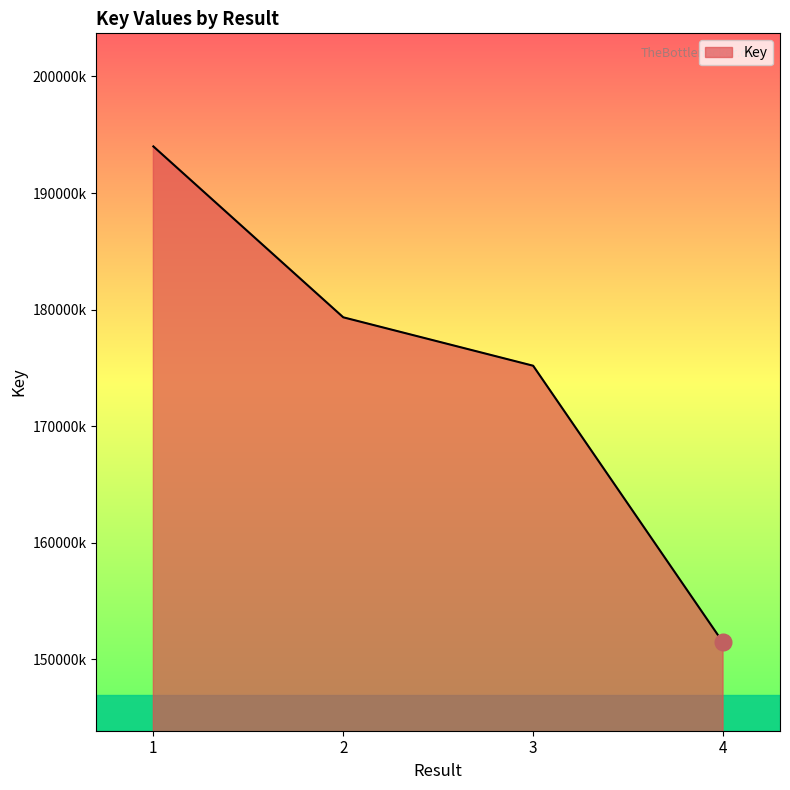

What is the difference between the maximum and minimum values?

42548895